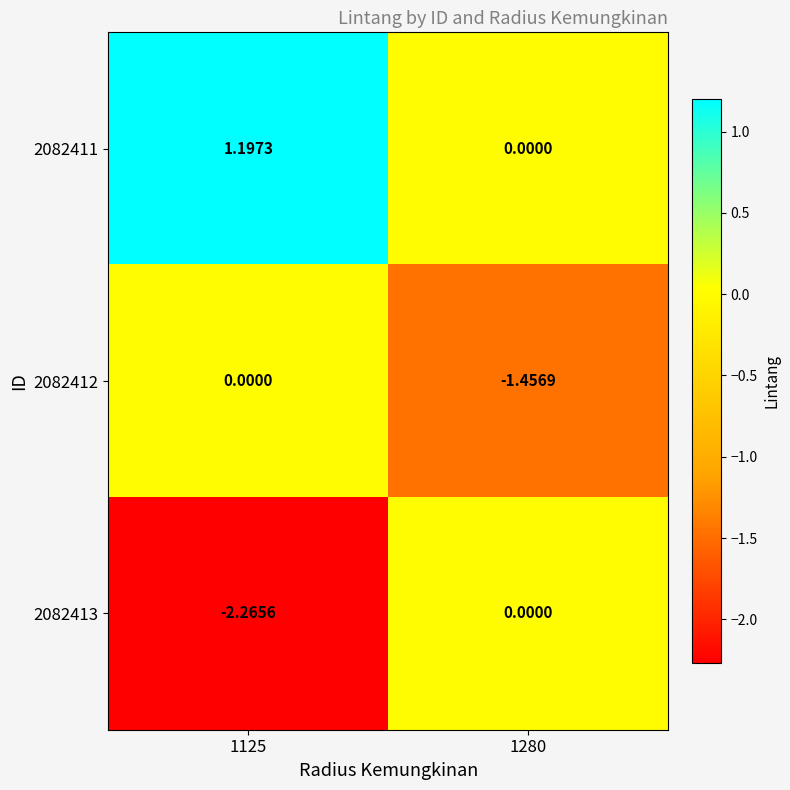

Is the value of 2082412 at 1125 greater than the value of 2082413 at 1125?

Yes